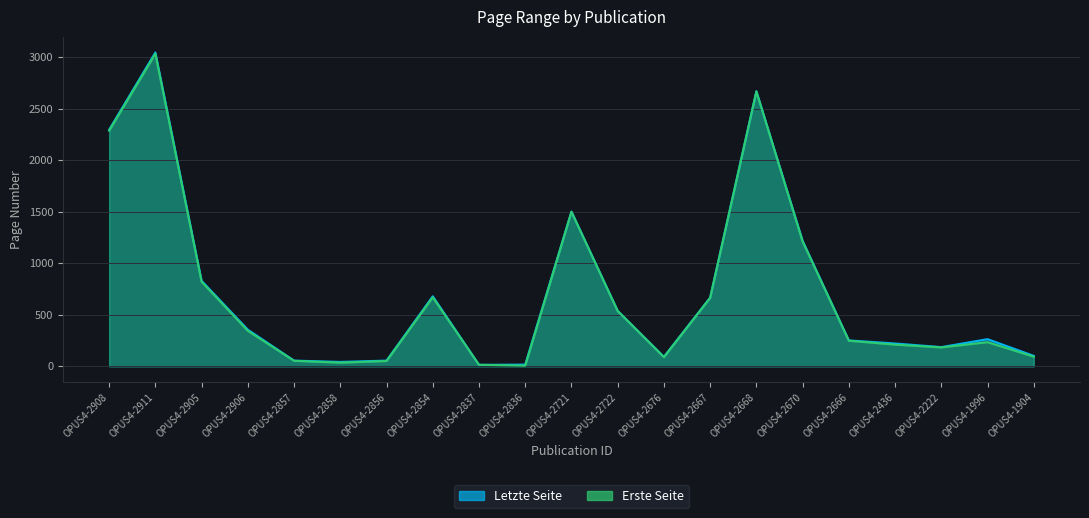

Rank the series at OPUS4-2676 from highest to lowest value.

Letzte Seite, Erste Seite